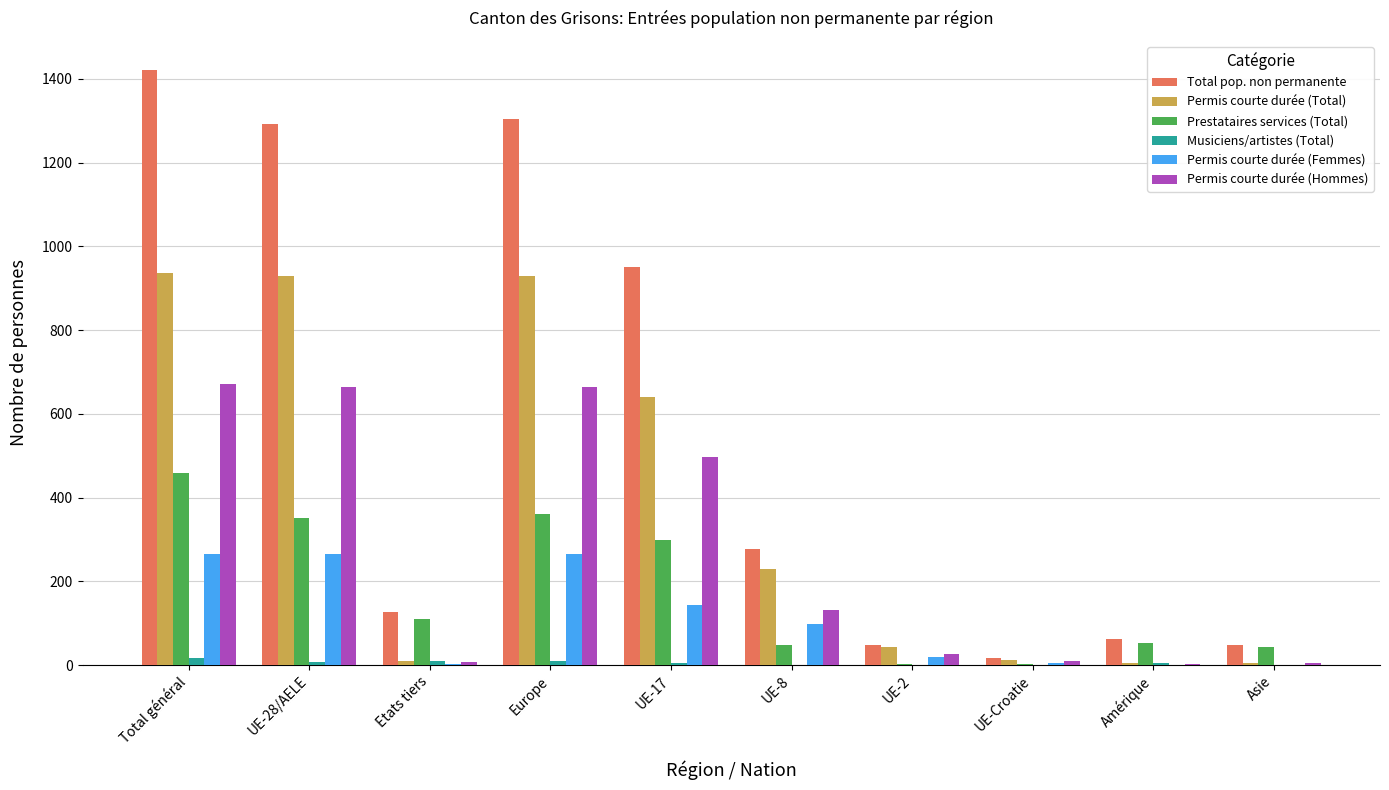

Is the value of Total pop. non permanente at UE-Croatie greater than the value of Prestataires services (Total) at Europe?

No